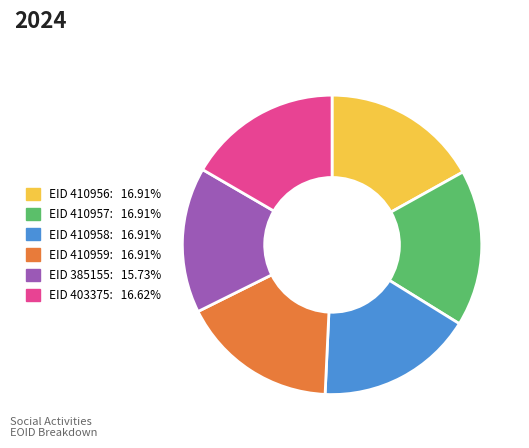

Is there a majority slice in this chart?

No